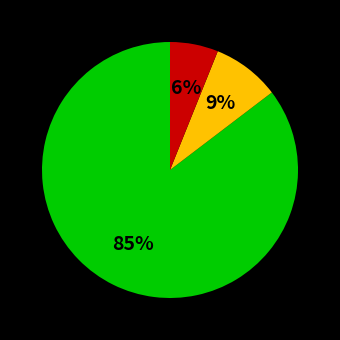

Does any single category account for the majority?

Yes